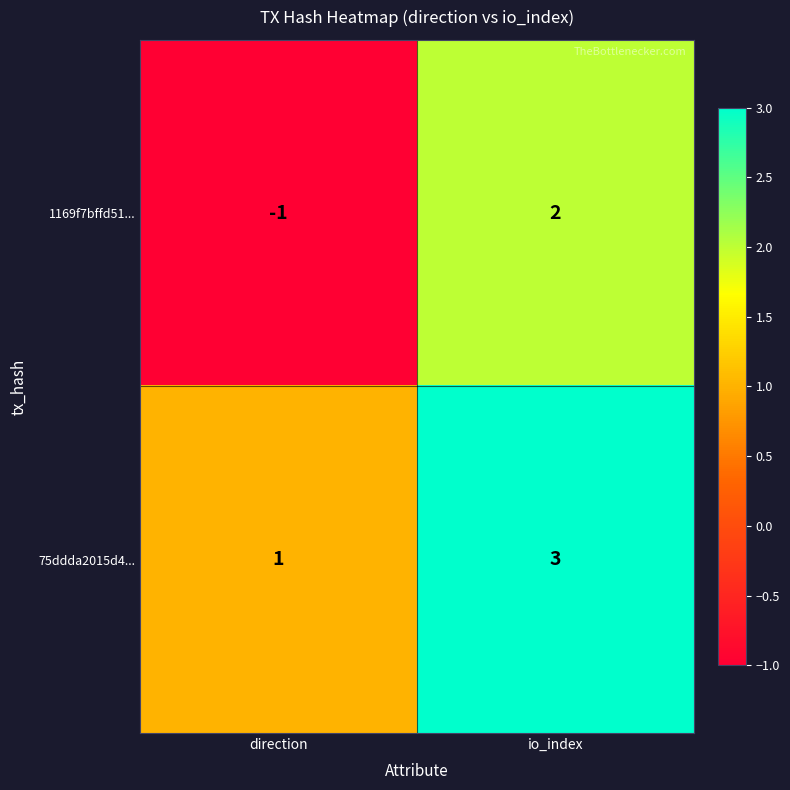

True or false: 1169f7bffd51... has a value of -1 at direction.

True